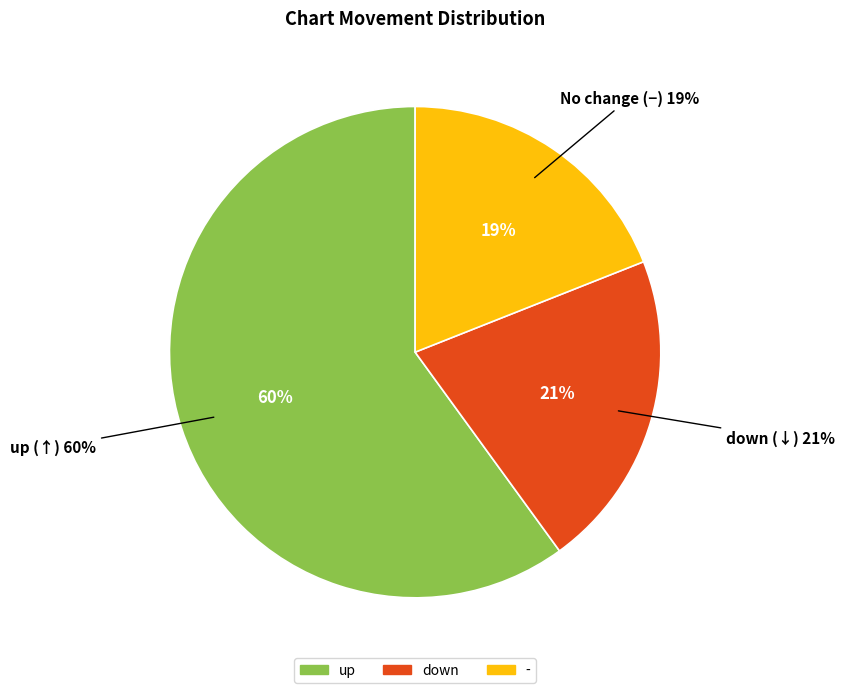

What percentage do up and - together represent?

79.0%